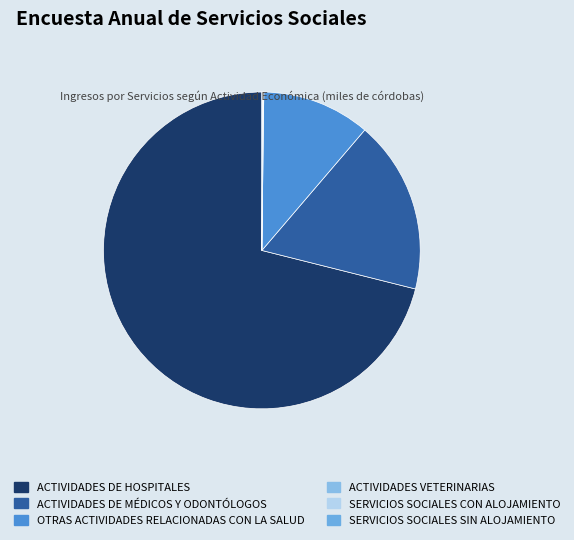

Which slice is the largest?

ACTIVIDADES DE HOSPITALES